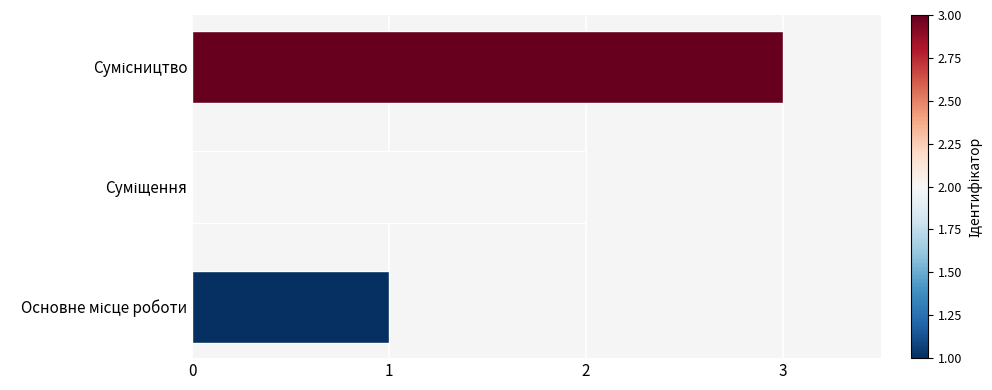

What is the average value?

2